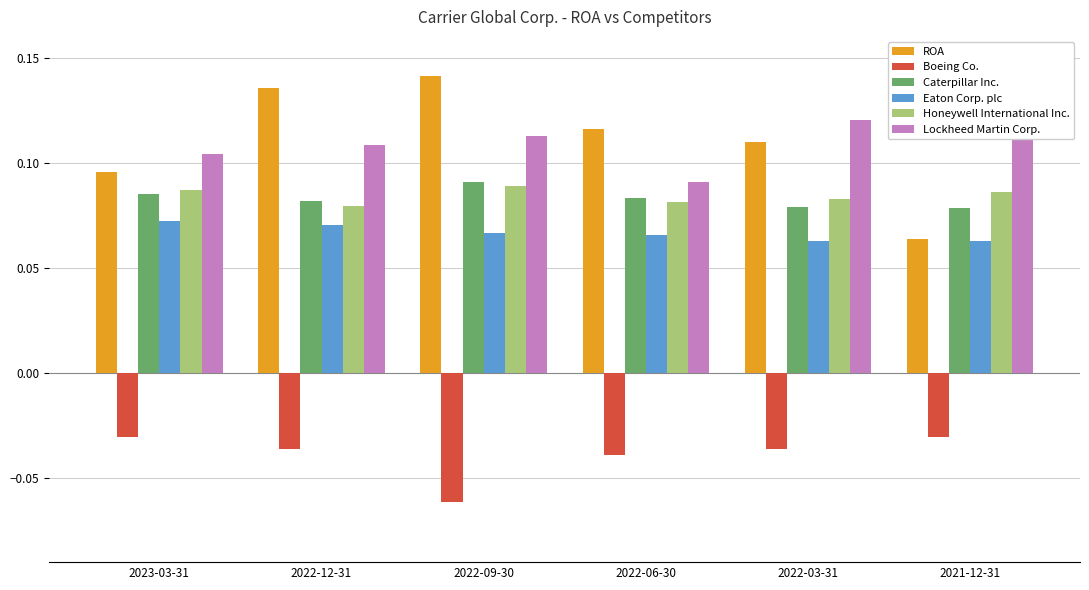

What is the sum of all Eaton Corp. plc values?

0.4